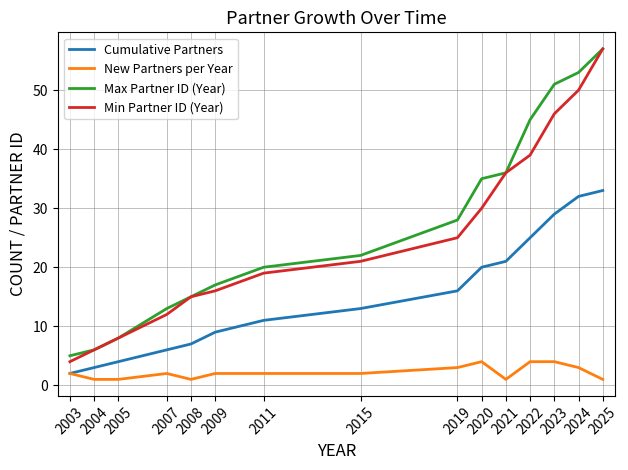

Reading left to right, transcribe all the data shown in this chart.

Cumulative Partners: 2003=2	2004=3	2005=4	2007=6	2008=7	2009=9	2011=11	2015=13	2019=16	2020=20	2021=21	2022=25	2023=29	2024=32	2025=33
New Partners per Year: 2003=2	2004=1	2005=1	2007=2	2008=1	2009=2	2011=2	2015=2	2019=3	2020=4	2021=1	2022=4	2023=4	2024=3	2025=1
Max Partner ID (Year): 2003=5	2004=6	2005=8	2007=13	2008=15	2009=17	2011=20	2015=22	2019=28	2020=35	2021=36	2022=45	2023=51	2024=53	2025=57
Min Partner ID (Year): 2003=4	2004=6	2005=8	2007=12	2008=15	2009=16	2011=19	2015=21	2019=25	2020=30	2021=36	2022=39	2023=46	2024=50	2025=57